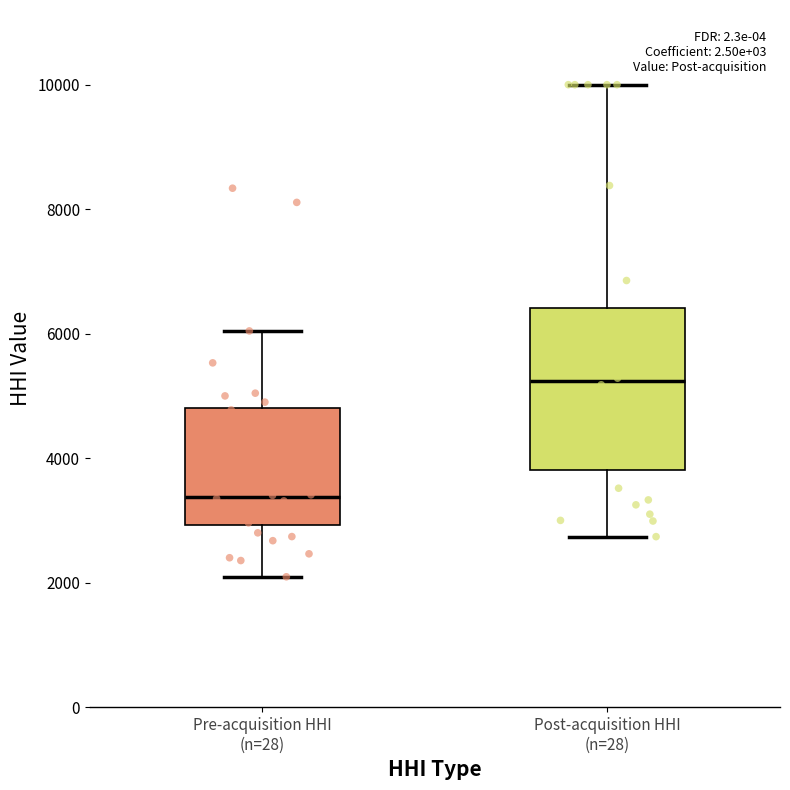

Which box has the highest median line?

Post-acquisition HHI (n=28)